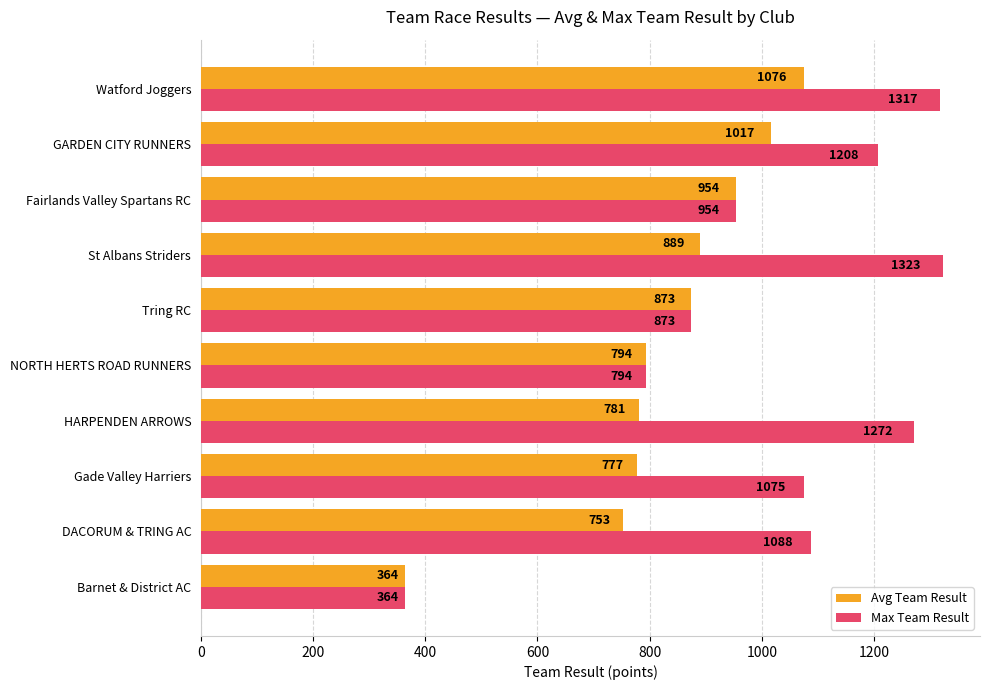

What is the maximum value shown in the chart?

1323